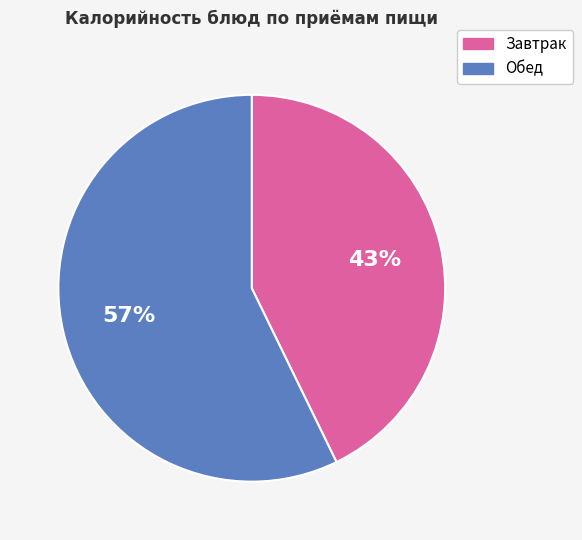

To the nearest percent, what is the difference between the largest and smallest slice percentages?

14%